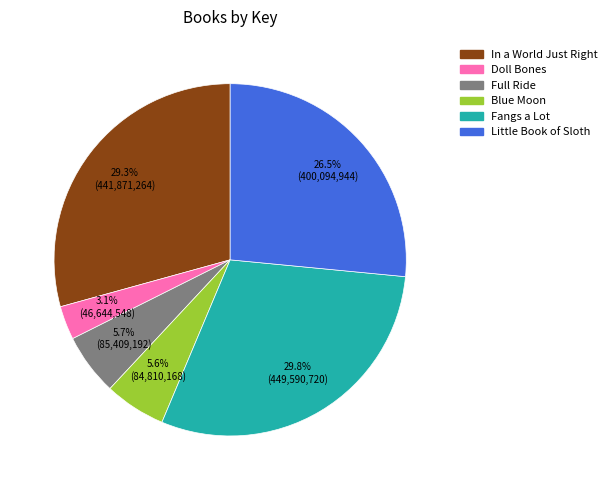

Approximately how many times larger is the value at Little Book of Sloth compared to Blue Moon?

4.7